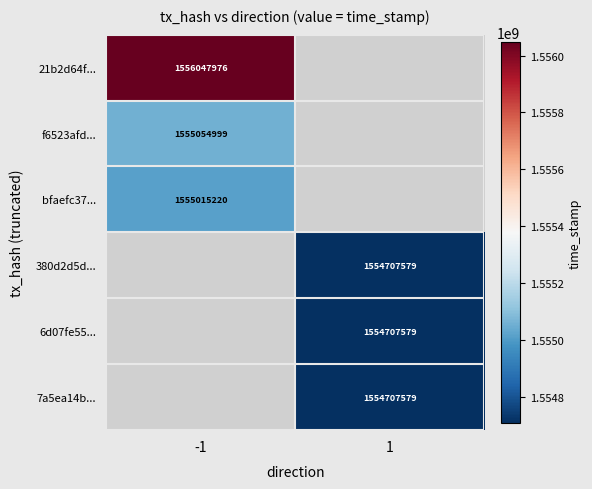

Is it true that 380d2d5d... equals 397556963 at 1?

False